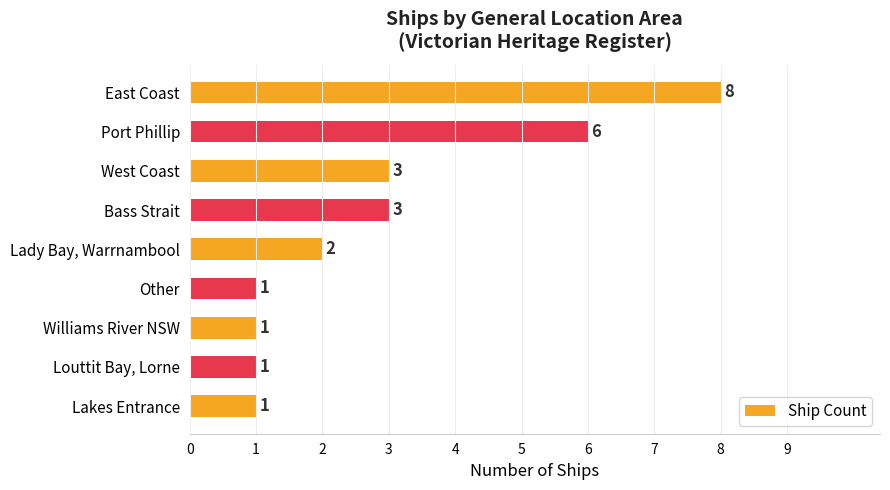

What is the change in value from Louttit Bay, Lorne to East Coast?

+7